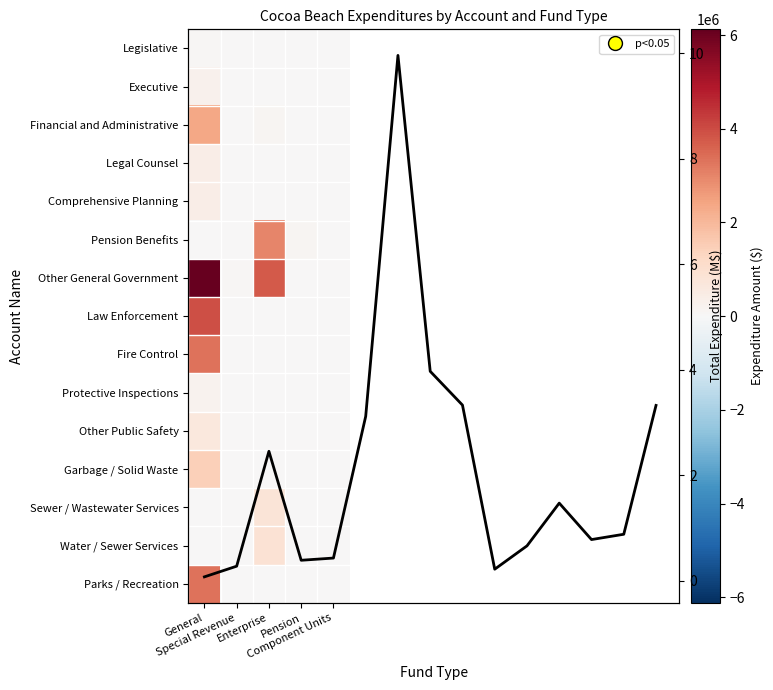

Which category has the lowest value in the Water / Sewer Services series?

General